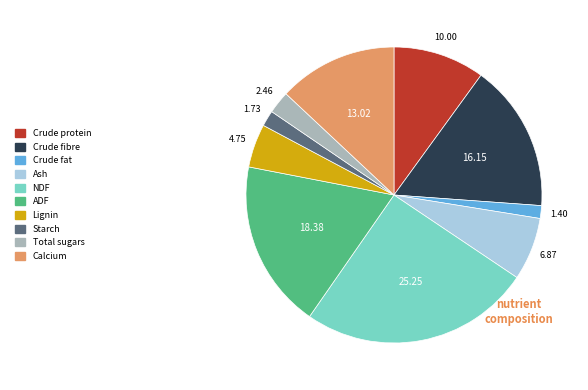

Is the sum of Ash and NDF greater than half?

No